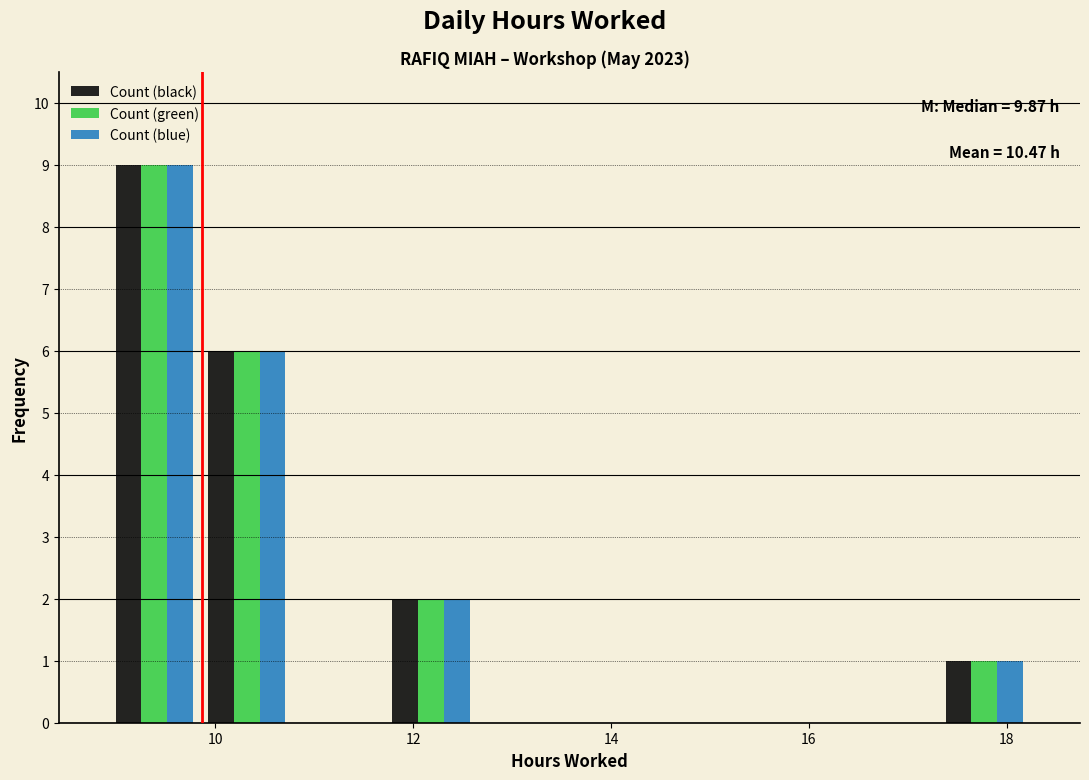

In the Count (blue) series, which range on the x-axis has the tallest bar?

9.0 to 9.8